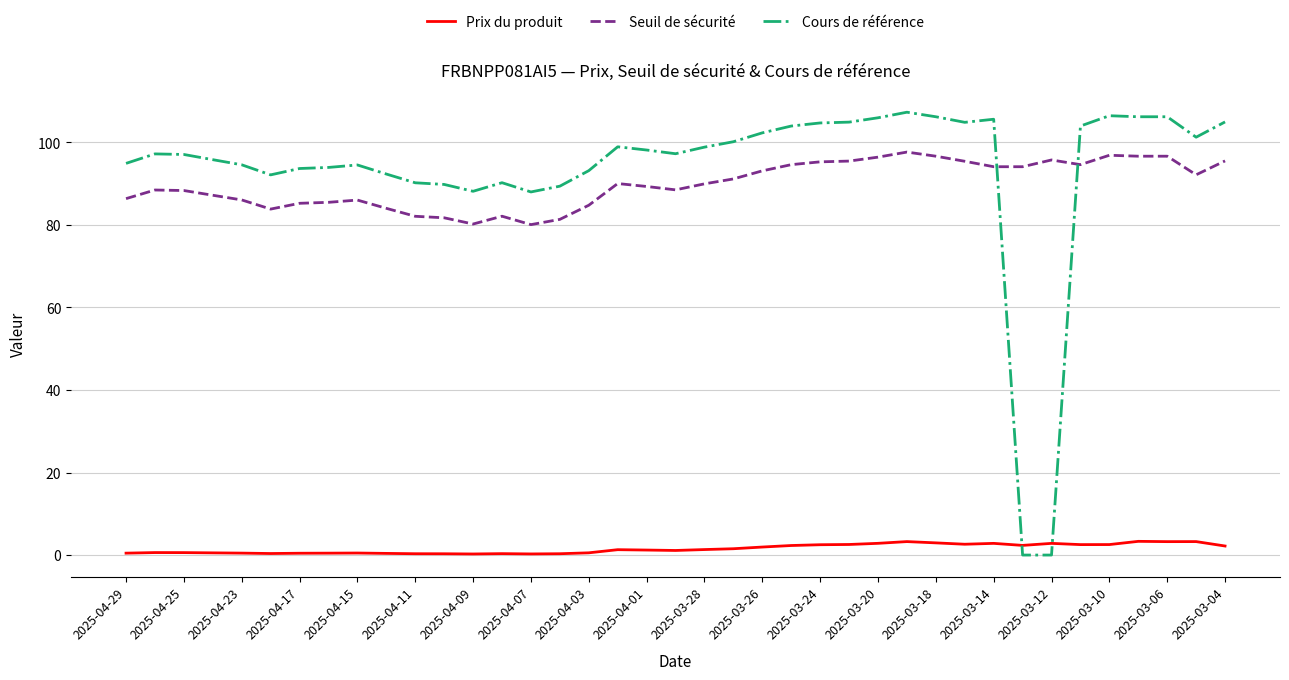

True or false: Cours de référence has more than 1 interior local peaks.

True